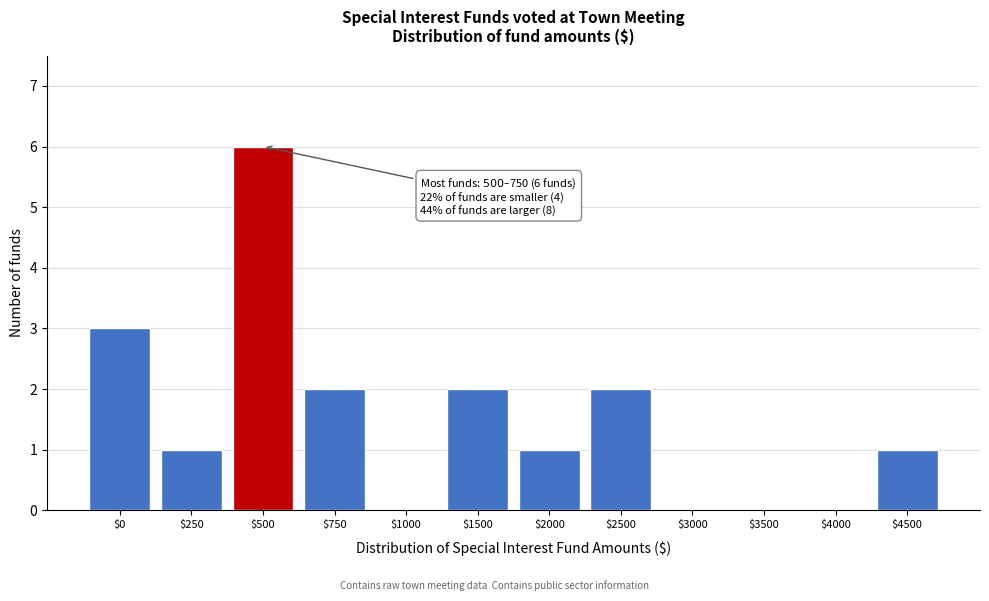

Which category has the highest value across all series?

$500